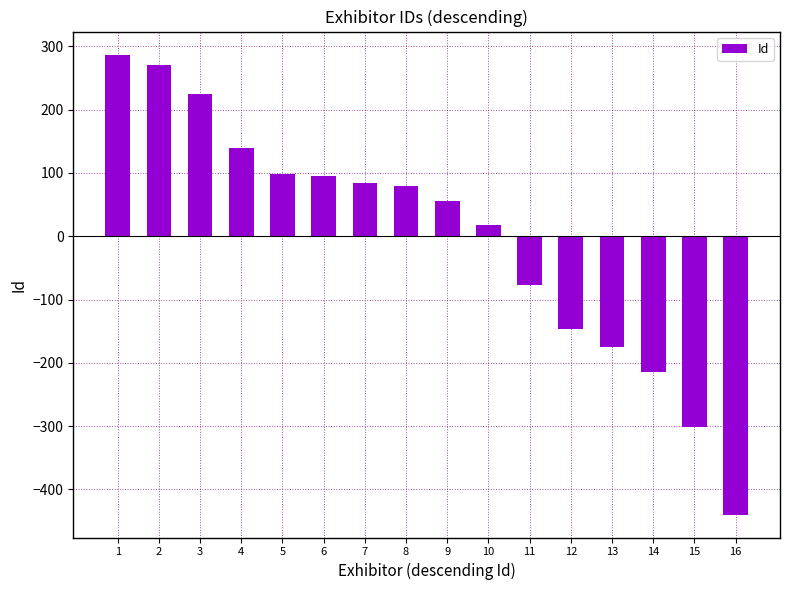

How many data points are above 79?

8